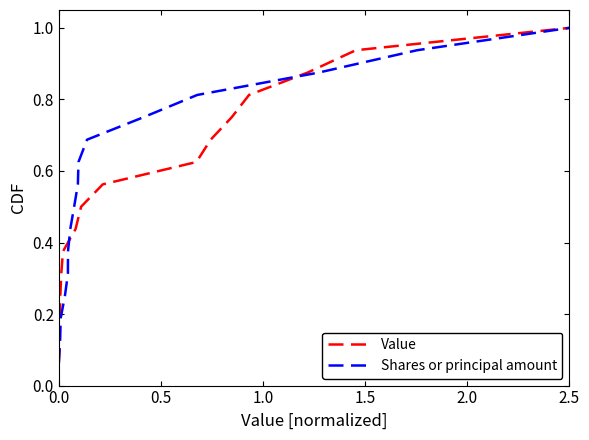

Which series has the largest total across all categories?

Value